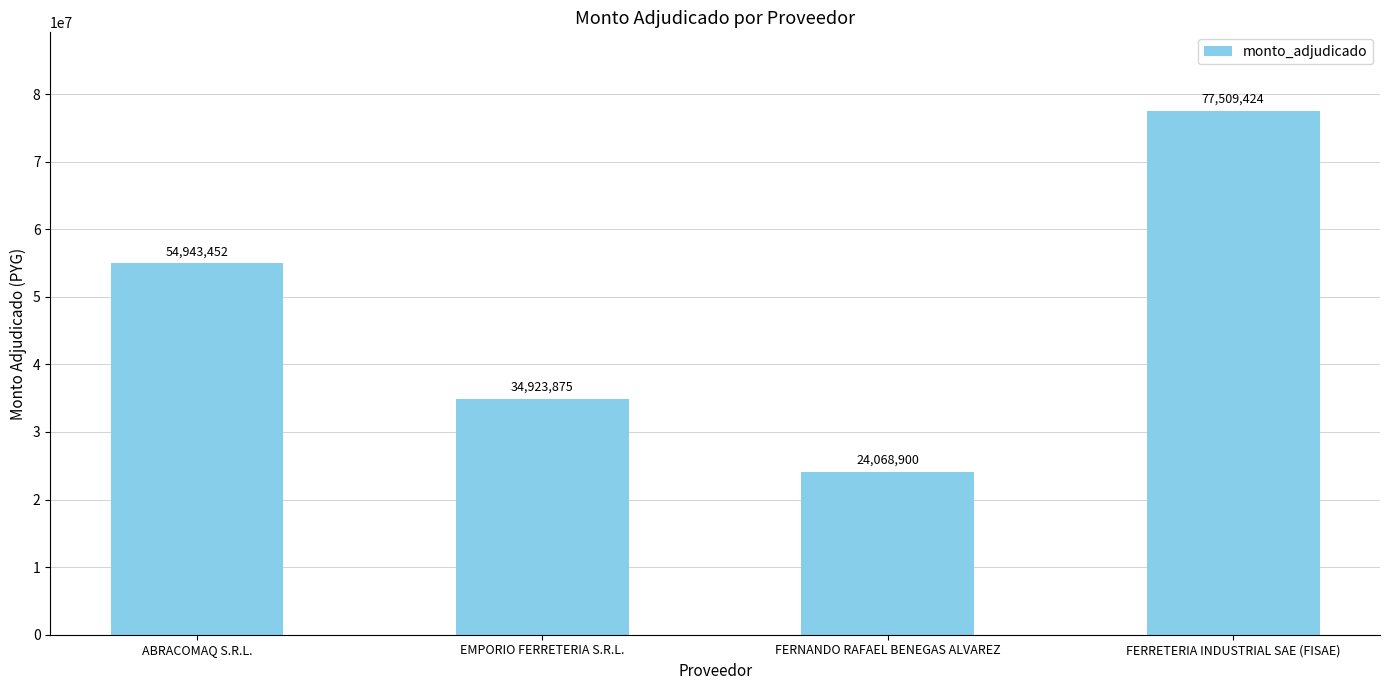

Rank the categories by value from highest to lowest.

FERRETERIA INDUSTRIAL SAE (FISAE), ABRACOMAQ S.R.L., EMPORIO FERRETERIA S.R.L., FERNANDO RAFAEL BENEGAS ALVAREZ